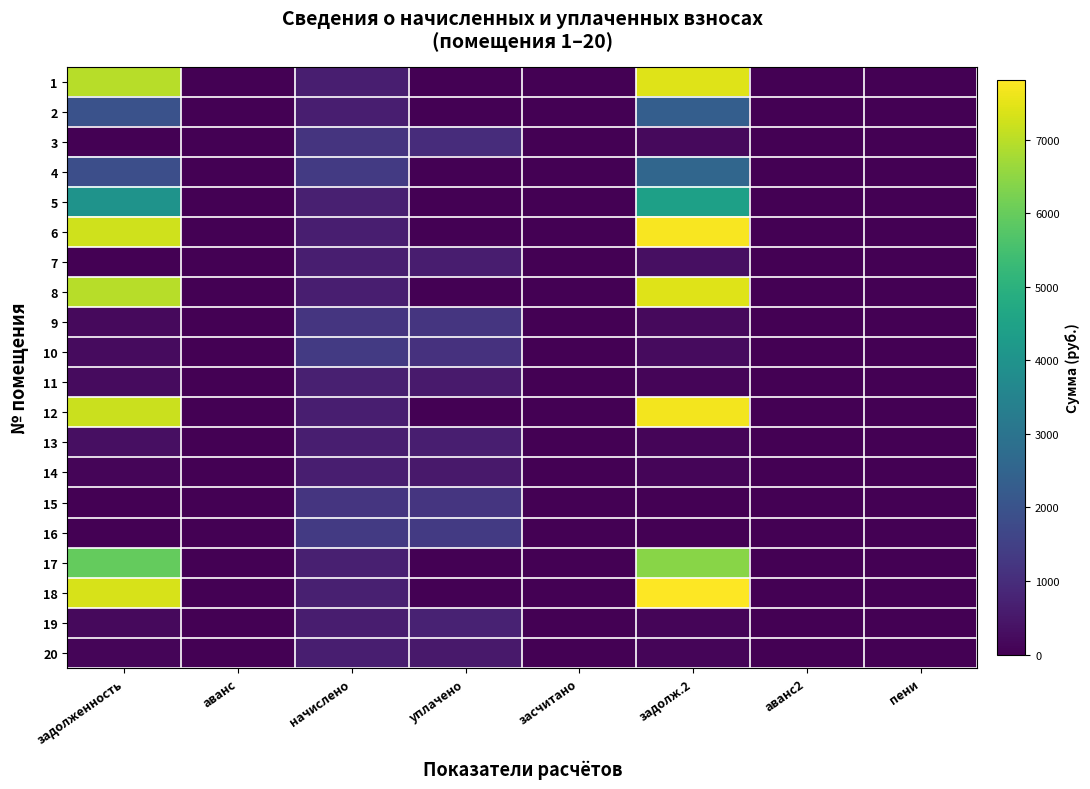

At how many categories does at least one series exceed 3348?

2